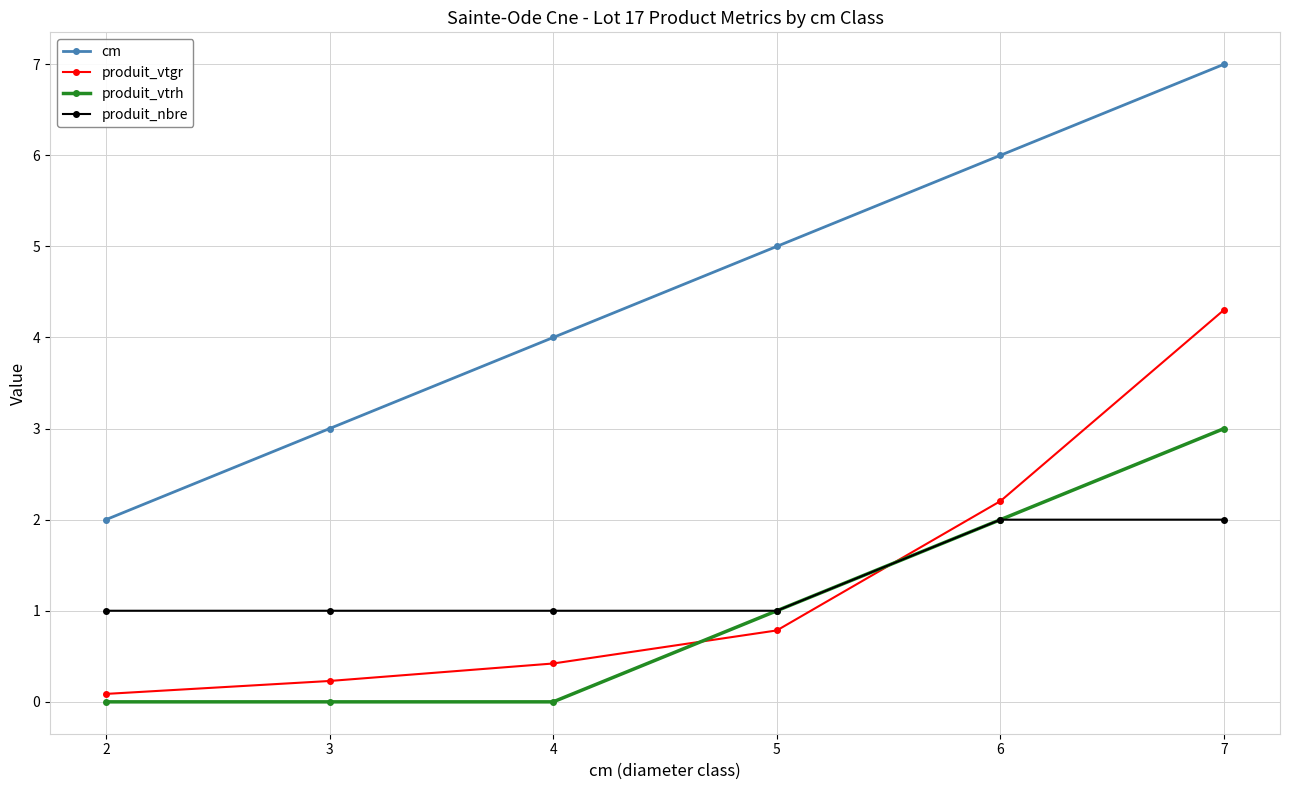

The produit_vtgr series shows 2.2 at 6. True or false?

True